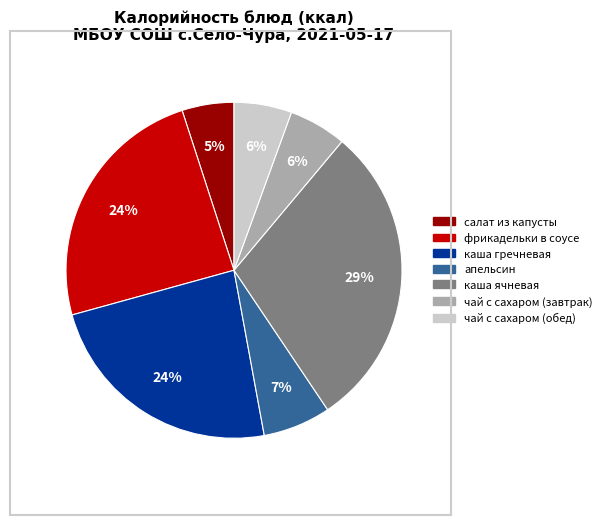

What is the ratio of the value at каша ячневая to the value at фрикадельки в соусе?

1.2